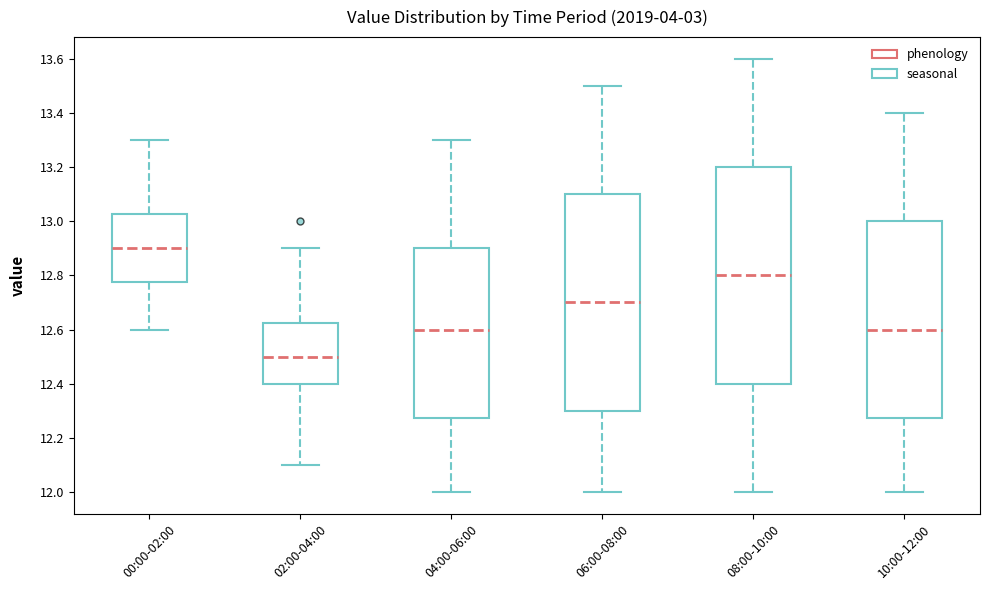

Which box has the highest median line?

00:00-02:00